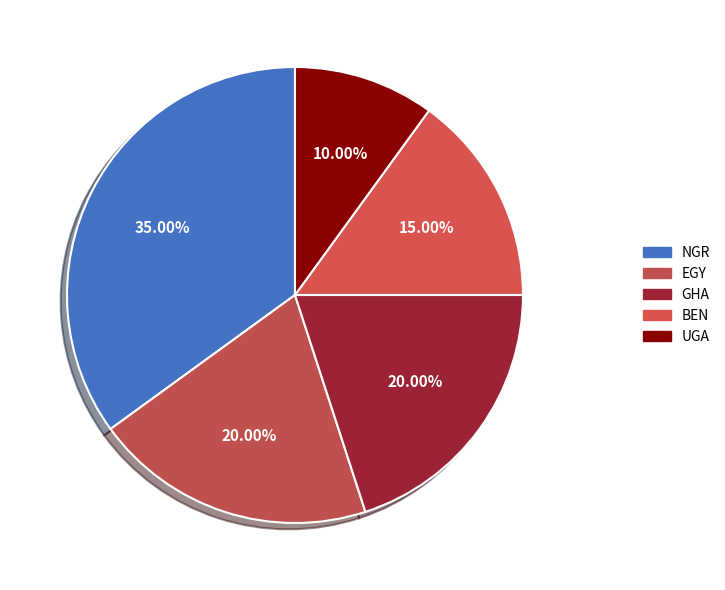

Which slice is the largest?

NGR